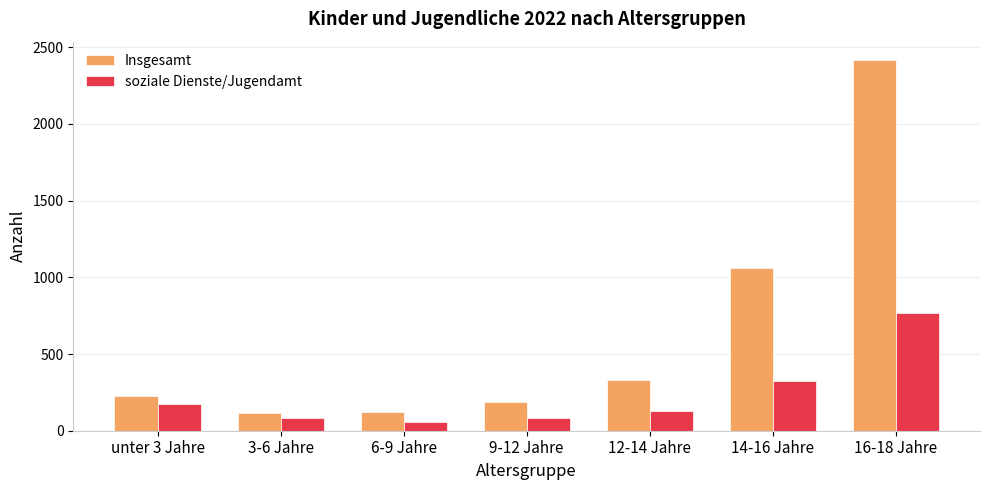

At how many categories does at least one series exceed 1981?

1